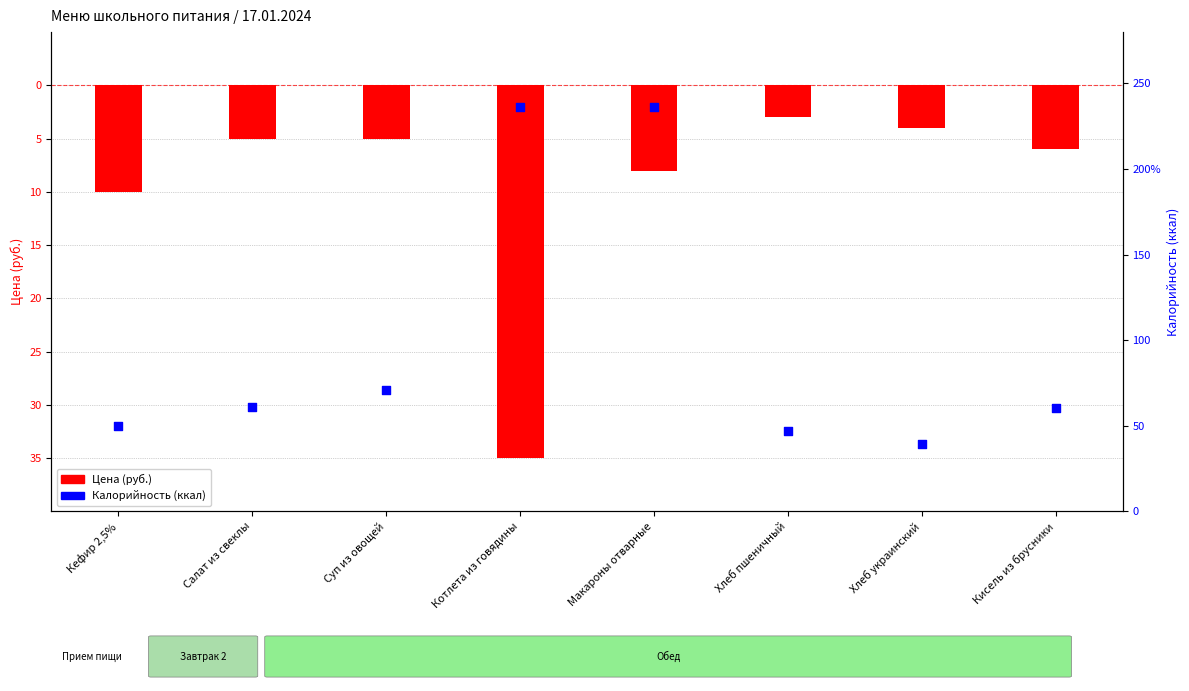

Which series contains the lowest Y value?

Цена (руб.)